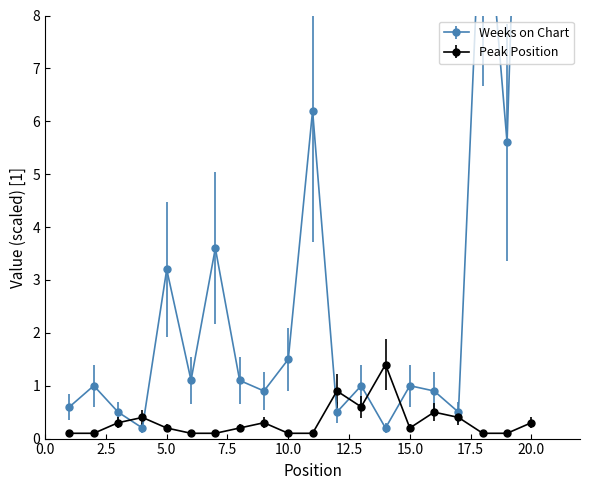

Is it true that Weeks on Chart equals 0.4 at 14?

False